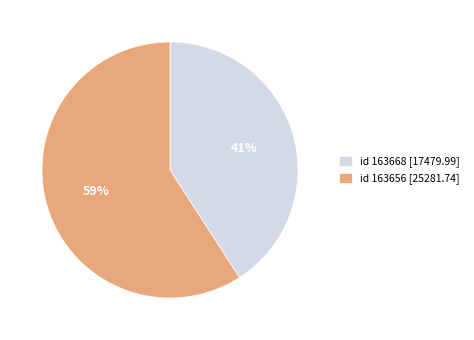

To the nearest percent, what is the combined percentage of id 163668 [17479.99] and id 163656 [25281.74]?

100%